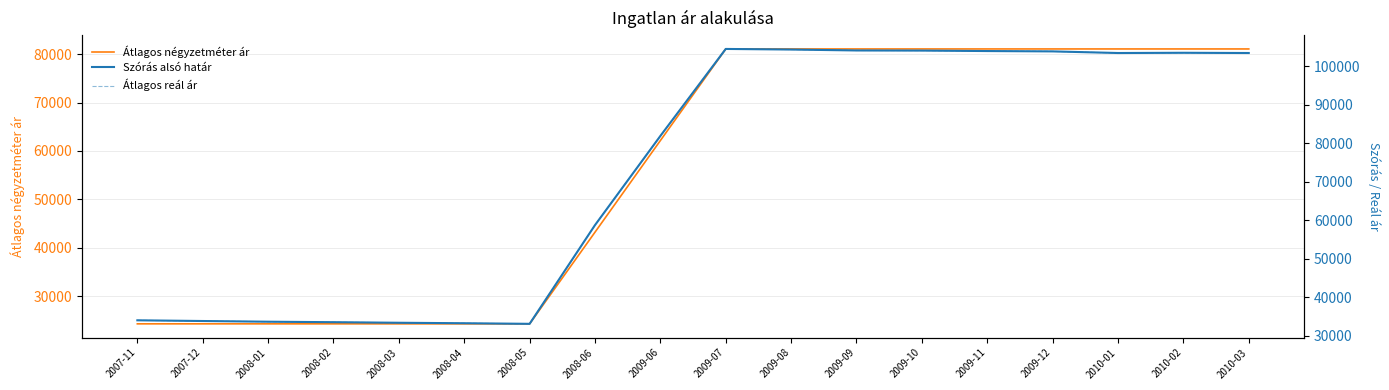

Reading left to right, what are all the values shown in this chart?

Átlagos négyzetméter ár: 2007-11=24285	2007-12=24285	2008-01=24285	2008-02=24285	2008-03=24285	2008-04=24285	2008-05=24285	2008-06=43217	2009-06=62149	2009-07=81081	2009-08=81081	2009-09=81081	2009-10=81081	2009-11=81081	2009-12=81081	2010-01=81081	2010-02=81081	2010-03=81081
Szórás alsó határ: 2007-11=34050	2007-12=33867	2008-01=33687	2008-02=33561	2008-03=33415	2008-04=33290	2008-05=33136	2008-06=58769	2009-06=81921	2009-07=104510	2009-08=104358	2009-09=104116	2009-10=104086	2009-11=103965	2009-12=103875	2010-01=103455	2010-02=103515	2010-03=103455
Átlagos reál ár: 2007-11=34050	2007-12=33867	2008-01=33687	2008-02=33561	2008-03=33415	2008-04=33290	2008-05=33136	2008-06=58769	2009-06=81921	2009-07=104510	2009-08=104358	2009-09=104116	2009-10=104086	2009-11=103965	2009-12=103875	2010-01=103455	2010-02=103515	2010-03=103455